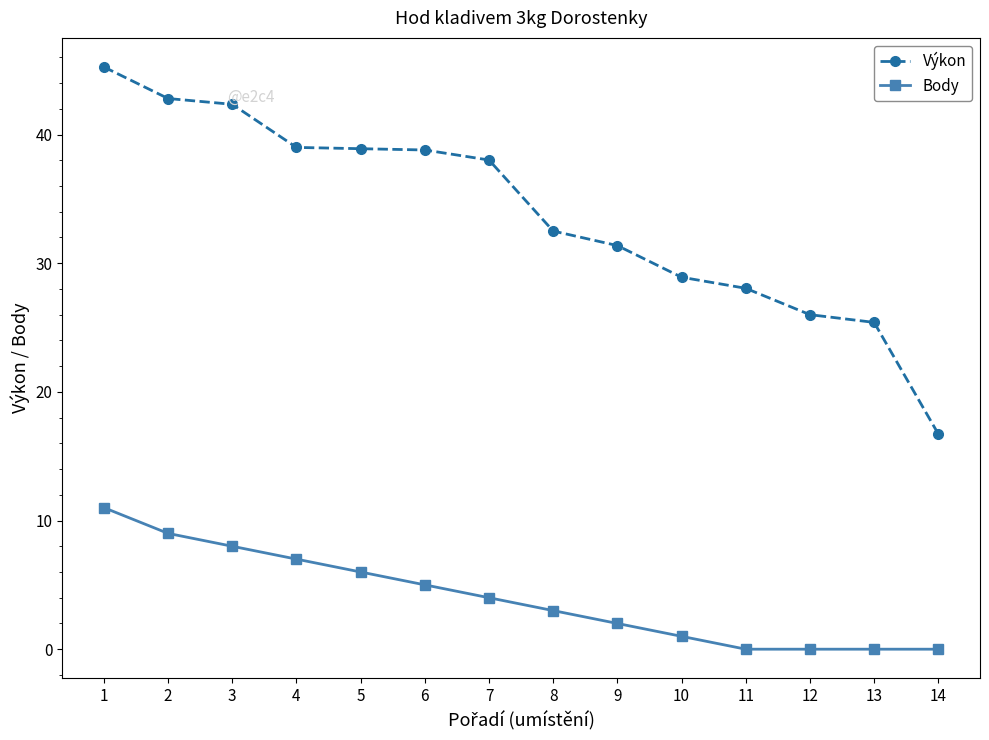

Which series changed the most between 1 and 14?

Výkon